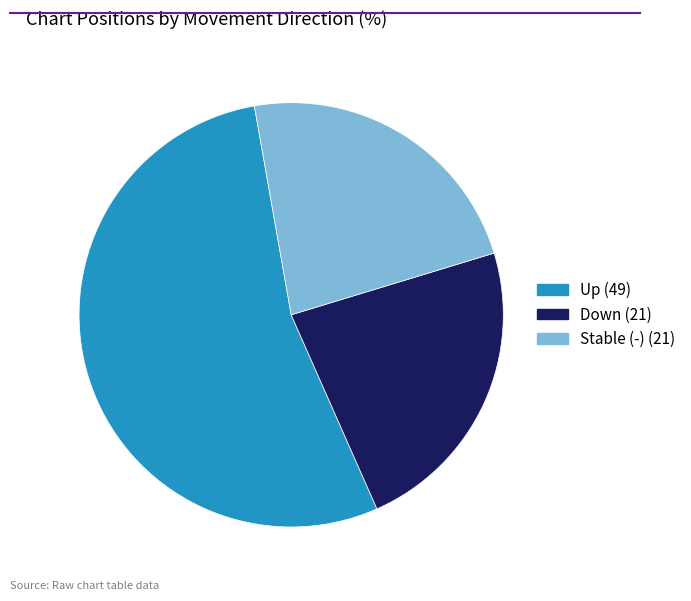

How many segments does this pie chart have?

3